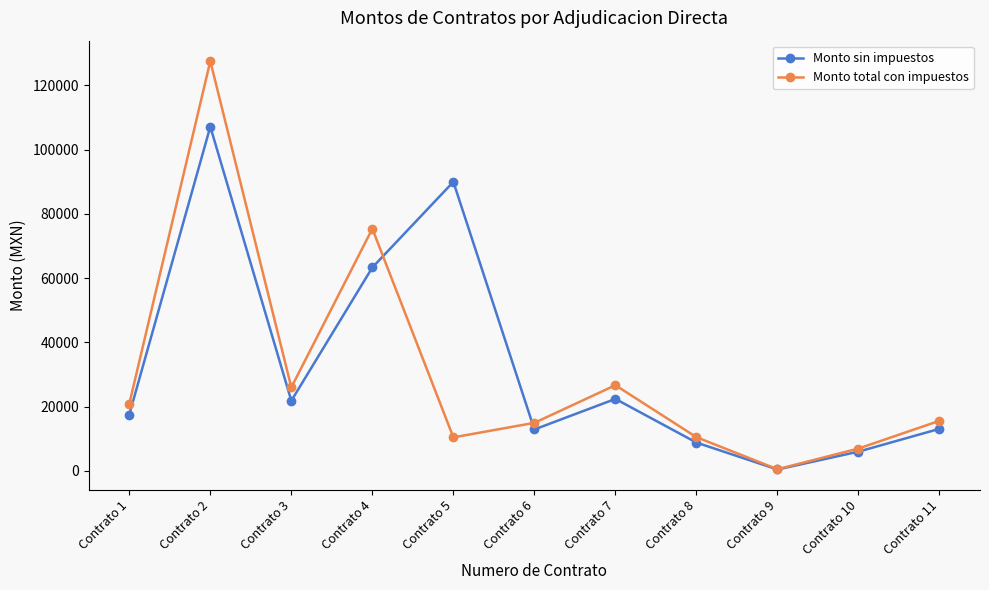

Count the number of categories in the chart.

11